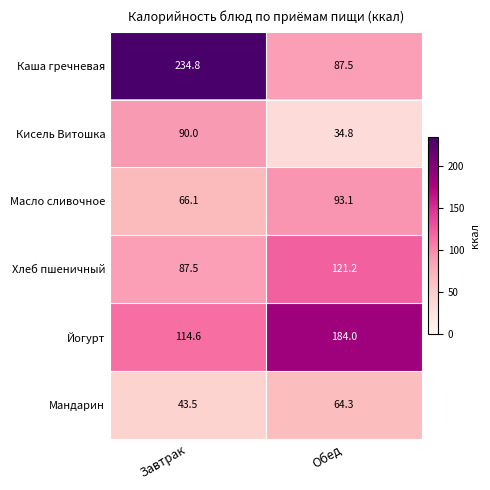

True or false: Кисель Витошка has a value of 17.4 at Обед.

False